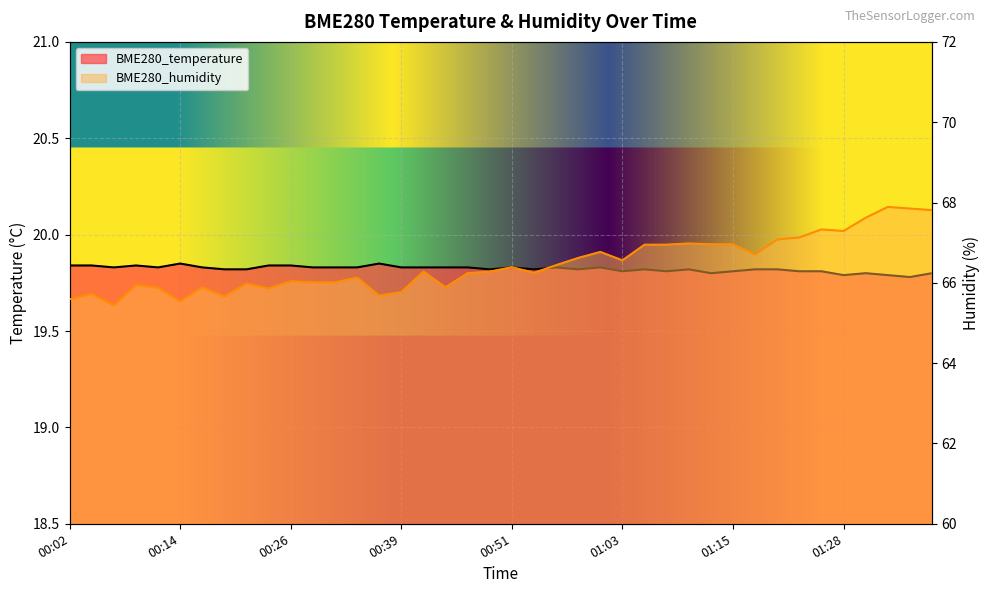

What is the label of the 19th point from the right?

00:53